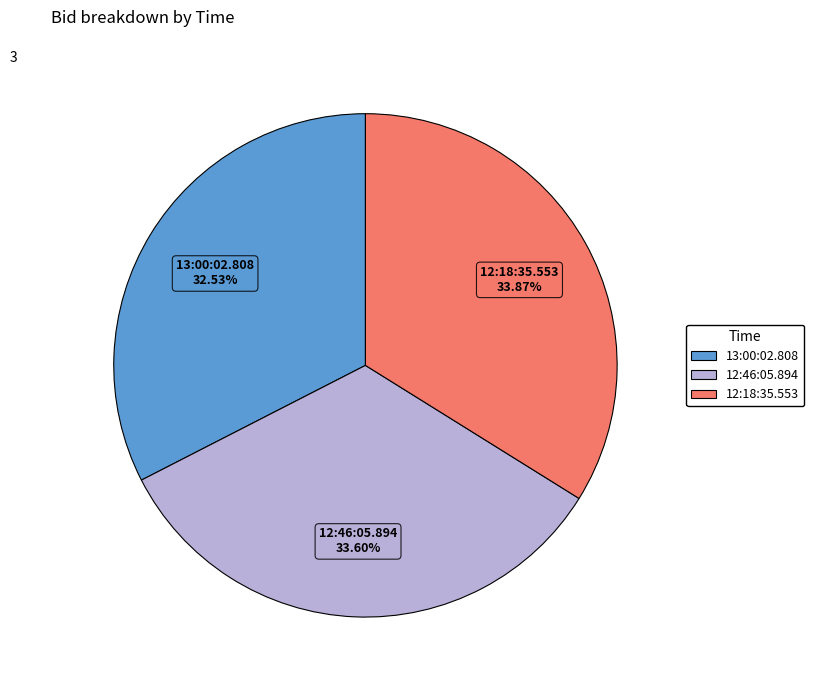

To the nearest percent, what percentage of the pie is 12:46:05.894?

34%